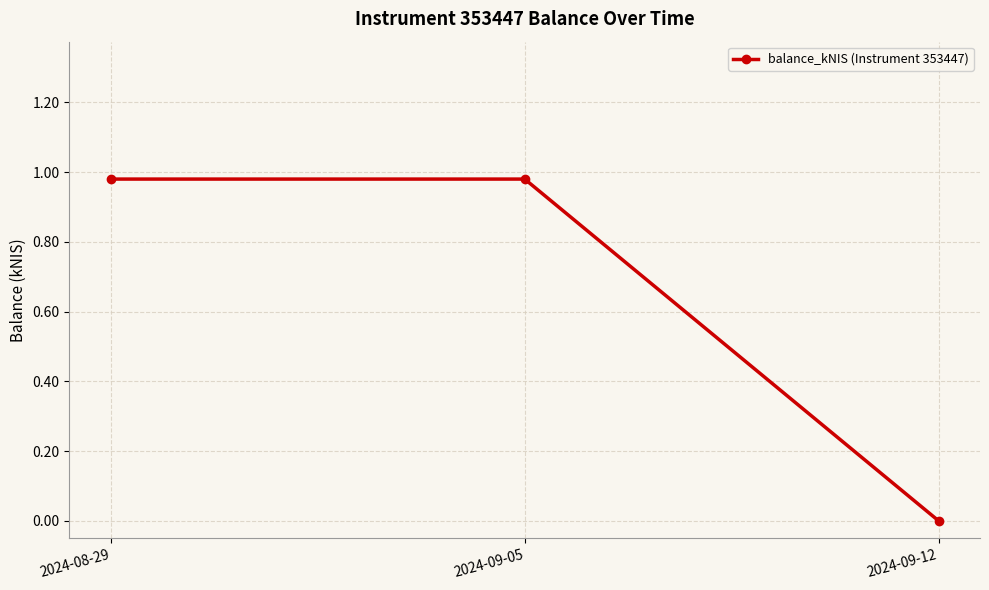

How many values are above zero?

2